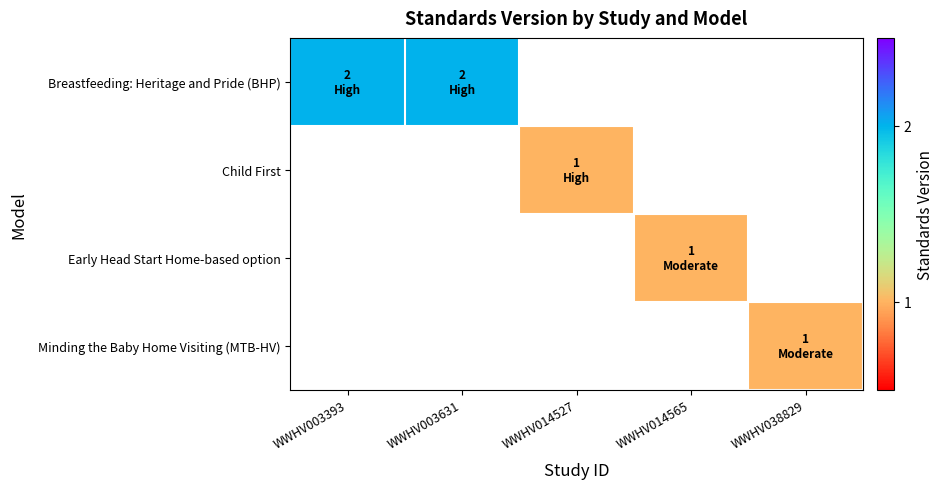

At how many categories does at least one series exceed 1?

2